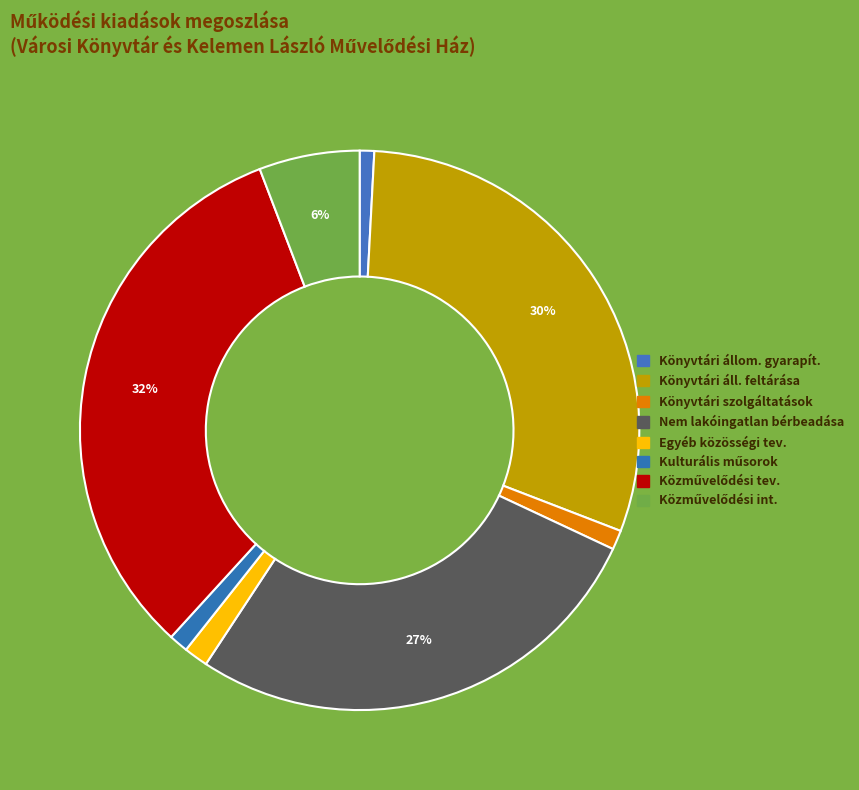

How many slices are in this pie chart?

8